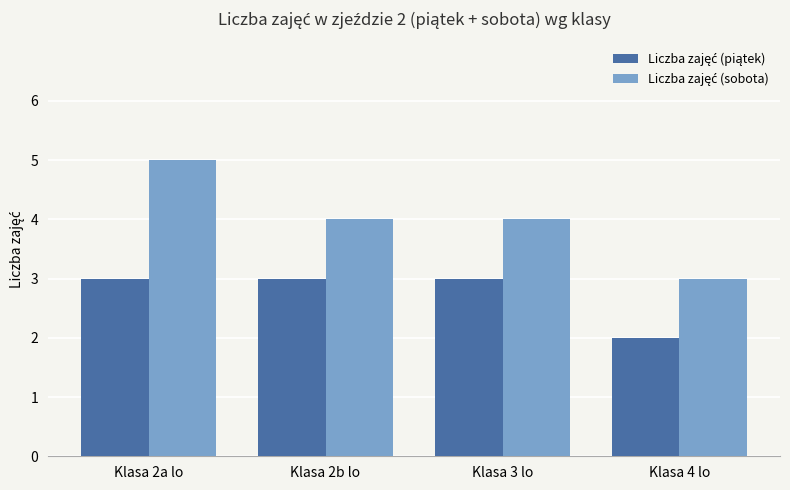

Which label corresponds to the smallest value in the chart?

Klasa 4 lo